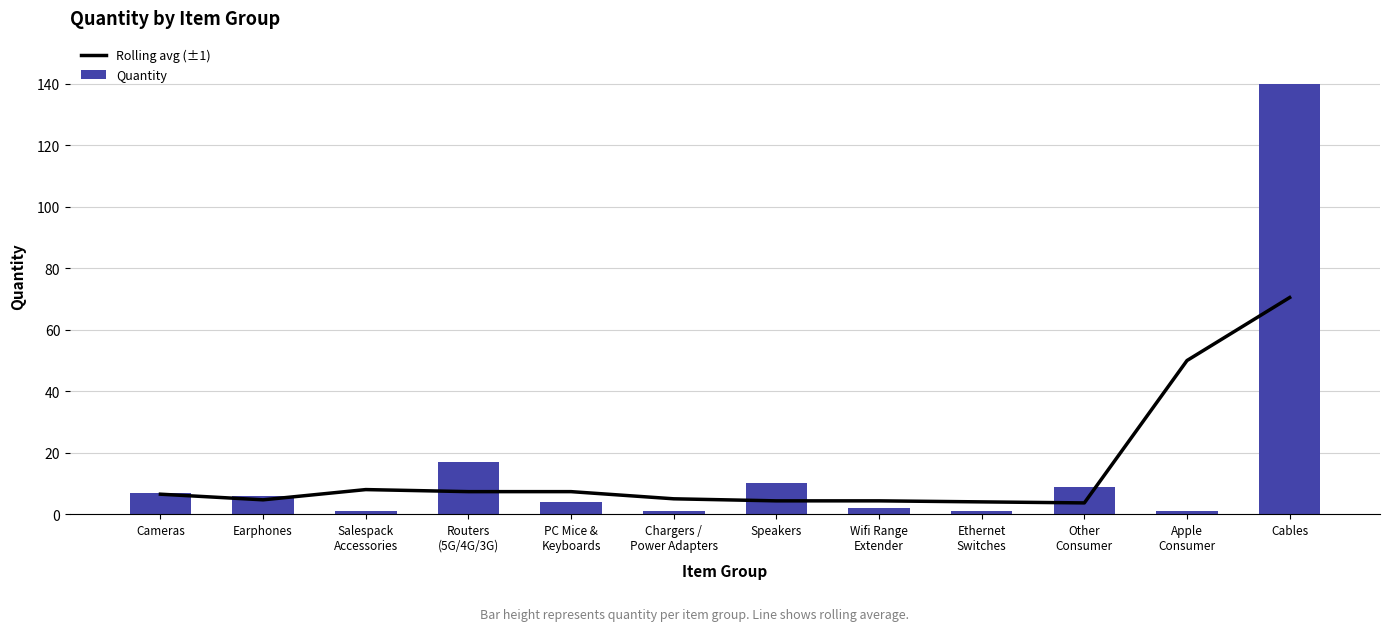

What are all the series names shown in the legend?

Rolling avg (±1), Quantity